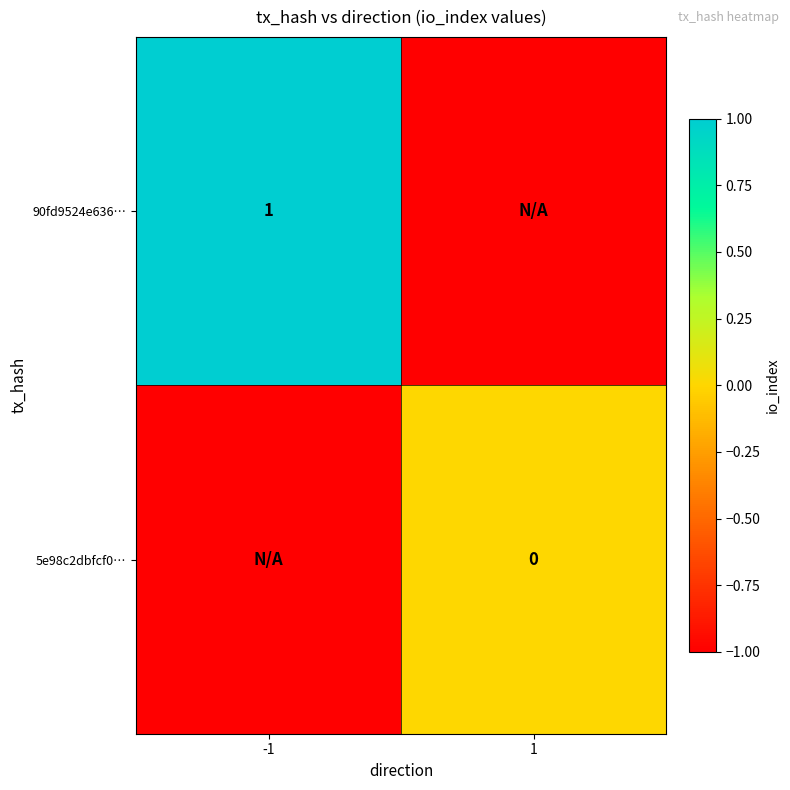

The 90fd9524e636… series shows 1 at -1. True or false?

True